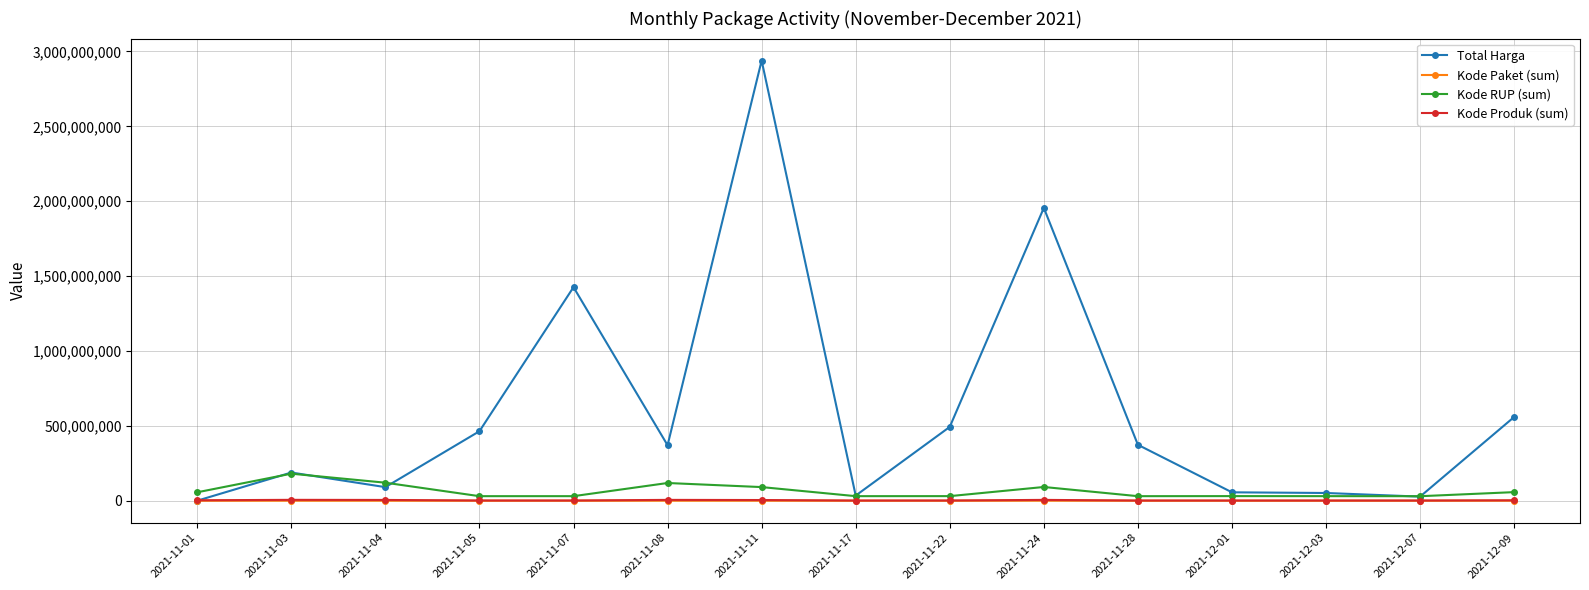

The value of Kode Paket (sum) at 2021-11-24 is 211626. True or false?

True